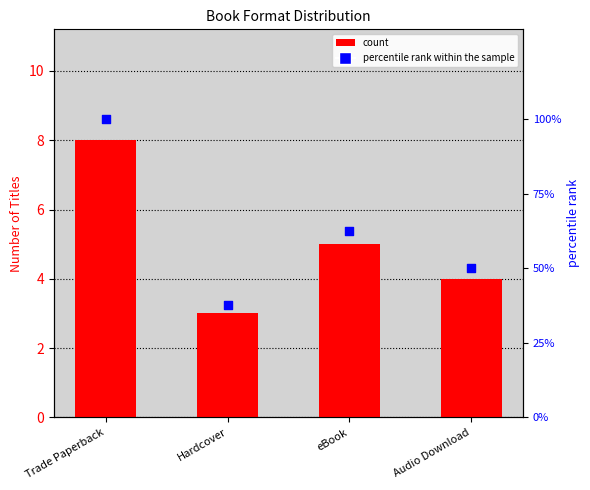

Is the value of percentile rank within the sample at eBook greater than the value of count at eBook?

Yes